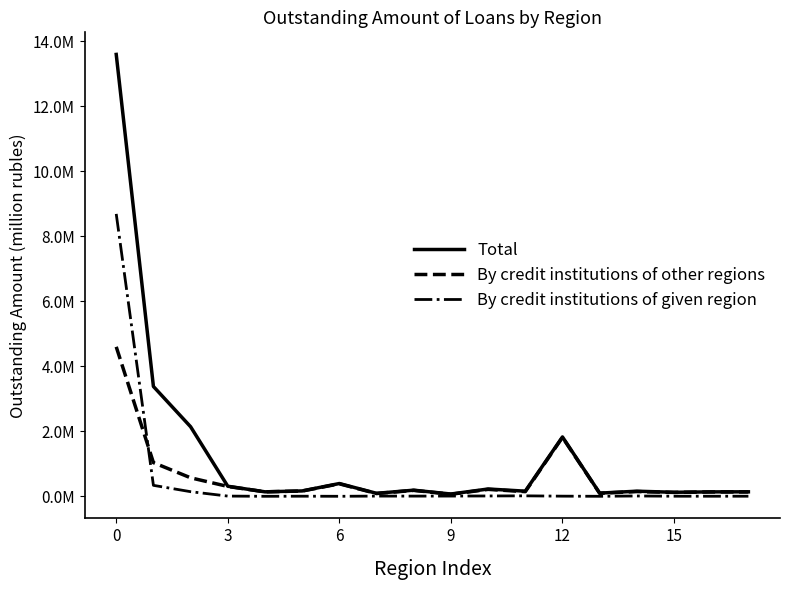

Is this an area chart (filled region under the line)?

No